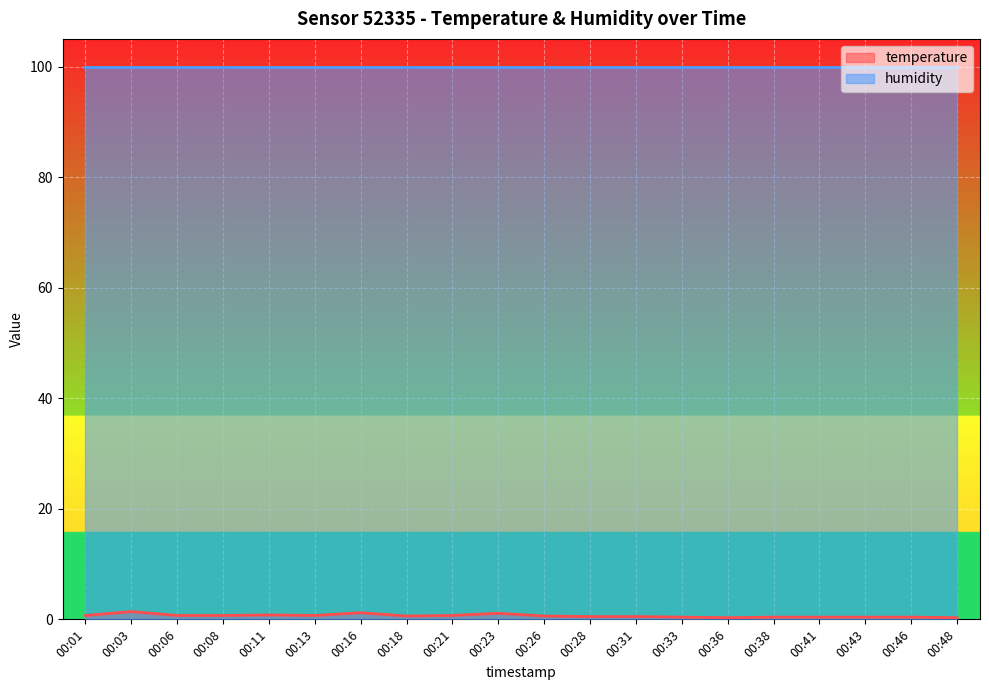

Rank the categories by value from highest to lowest.

00:03, 00:16, 00:23, 00:11, 00:01, 00:06, 00:08, 00:13, 00:21, 00:18, 00:26, 00:28, 00:31, 00:33, 00:38, 00:41, 00:43, 00:46, 00:36, 00:48